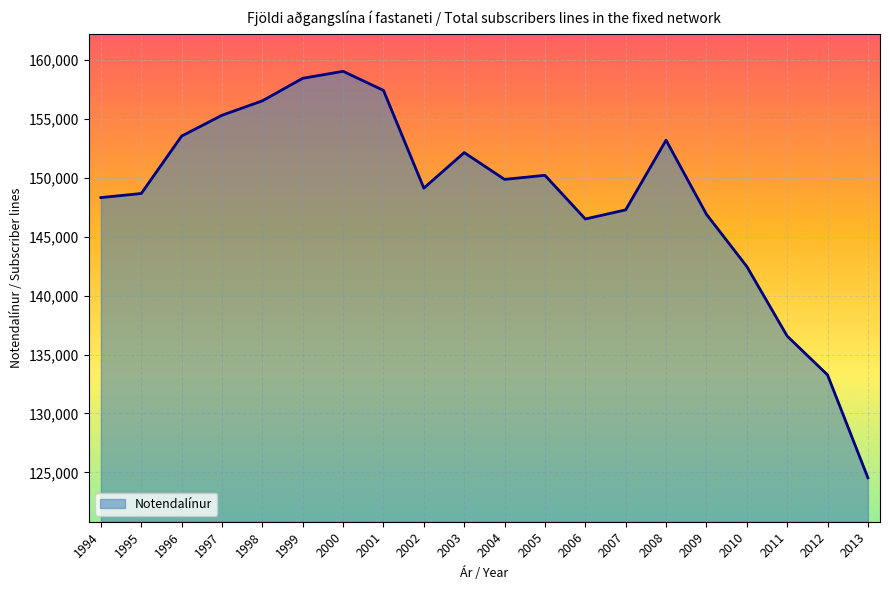

Which label corresponds to the largest value in the chart?

2000